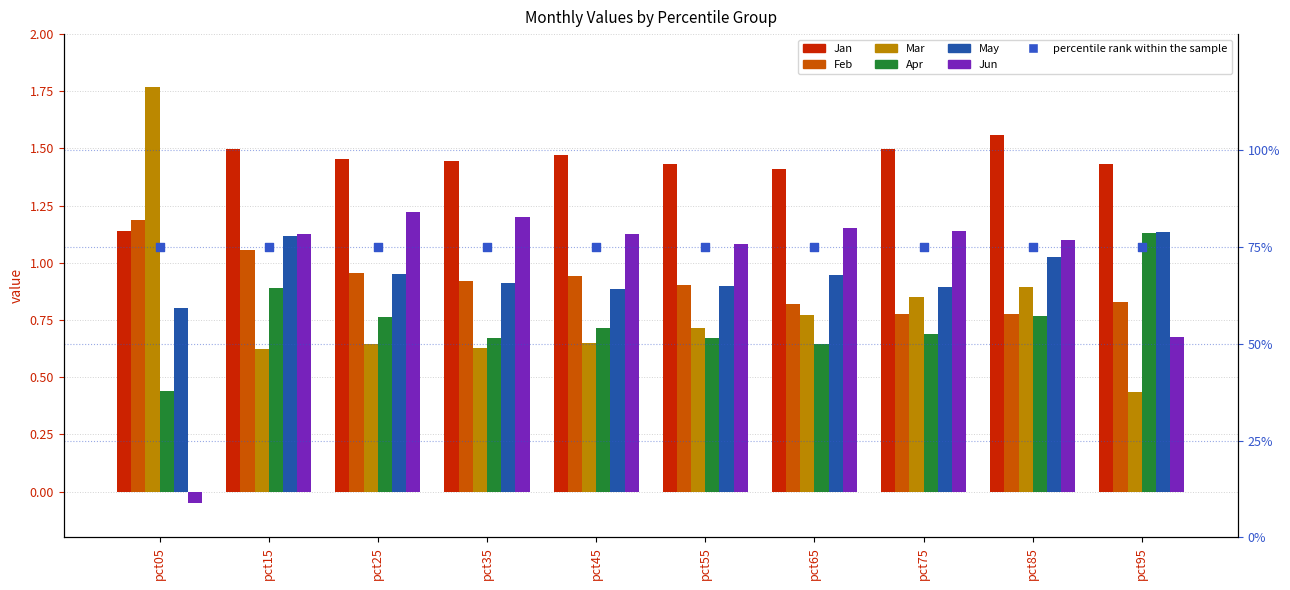

At which category is the sum across all series the highest?

pct15